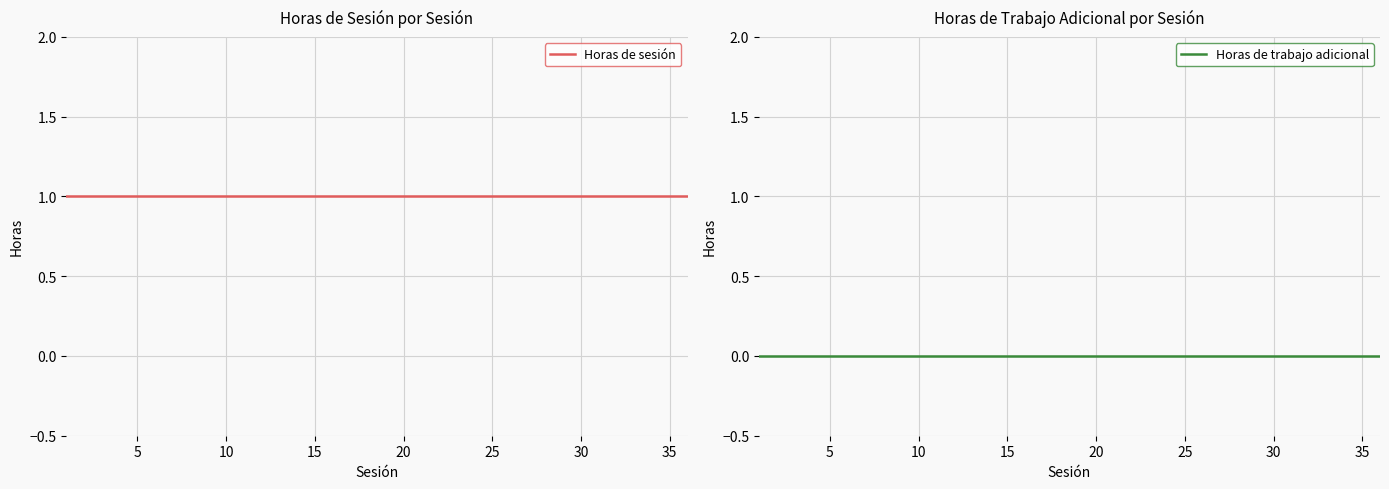

List the series in order of their overall mean, lowest first.

Horas de trabajo adicional, Horas de sesión